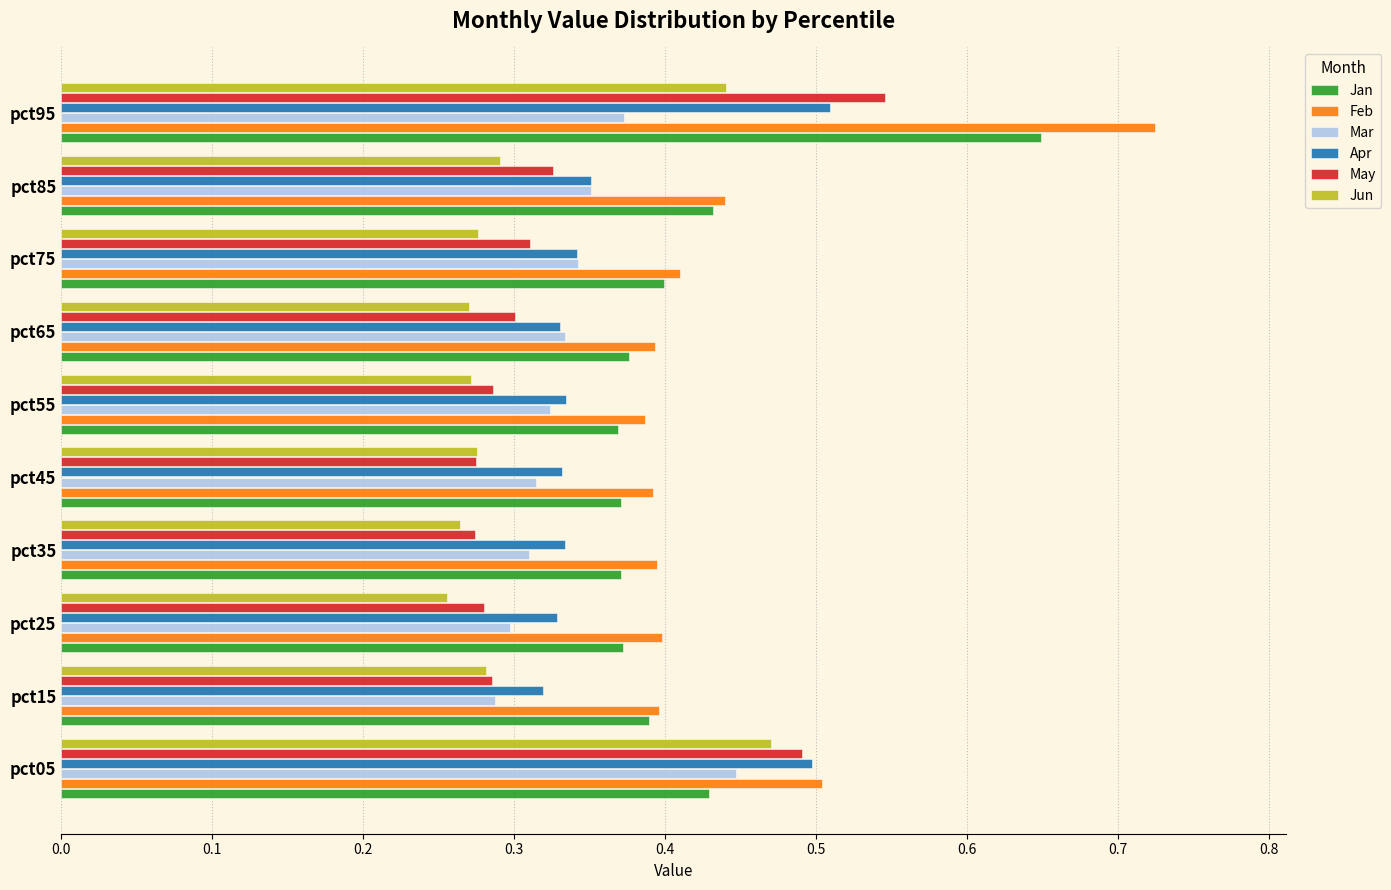

At which category does the chart reach its peak across all series?

pct95